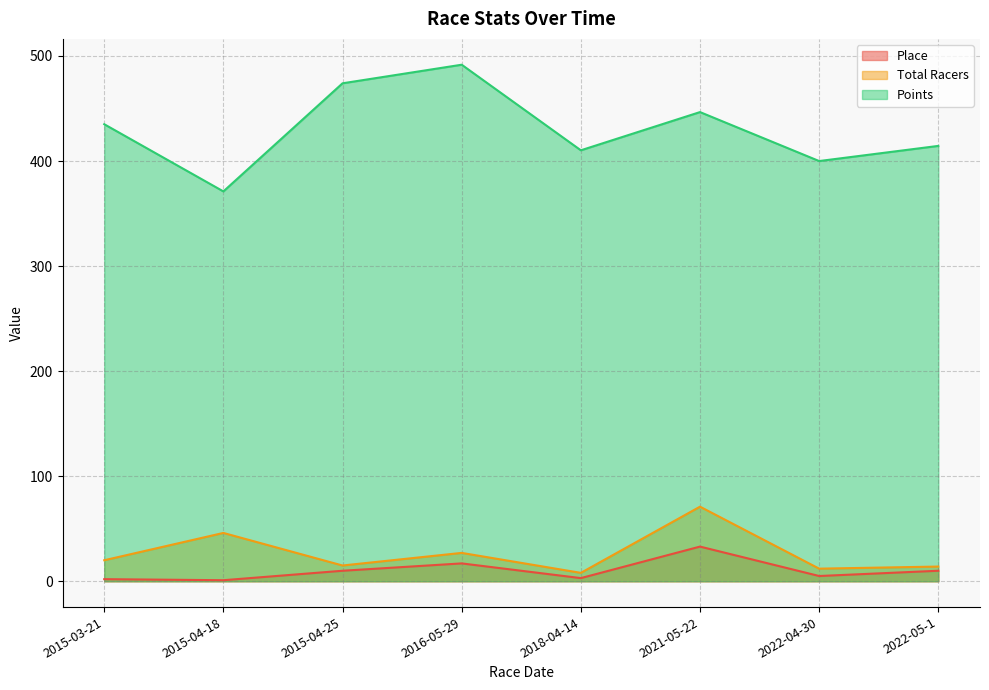

True or false: Place and Points cross at least once.

False